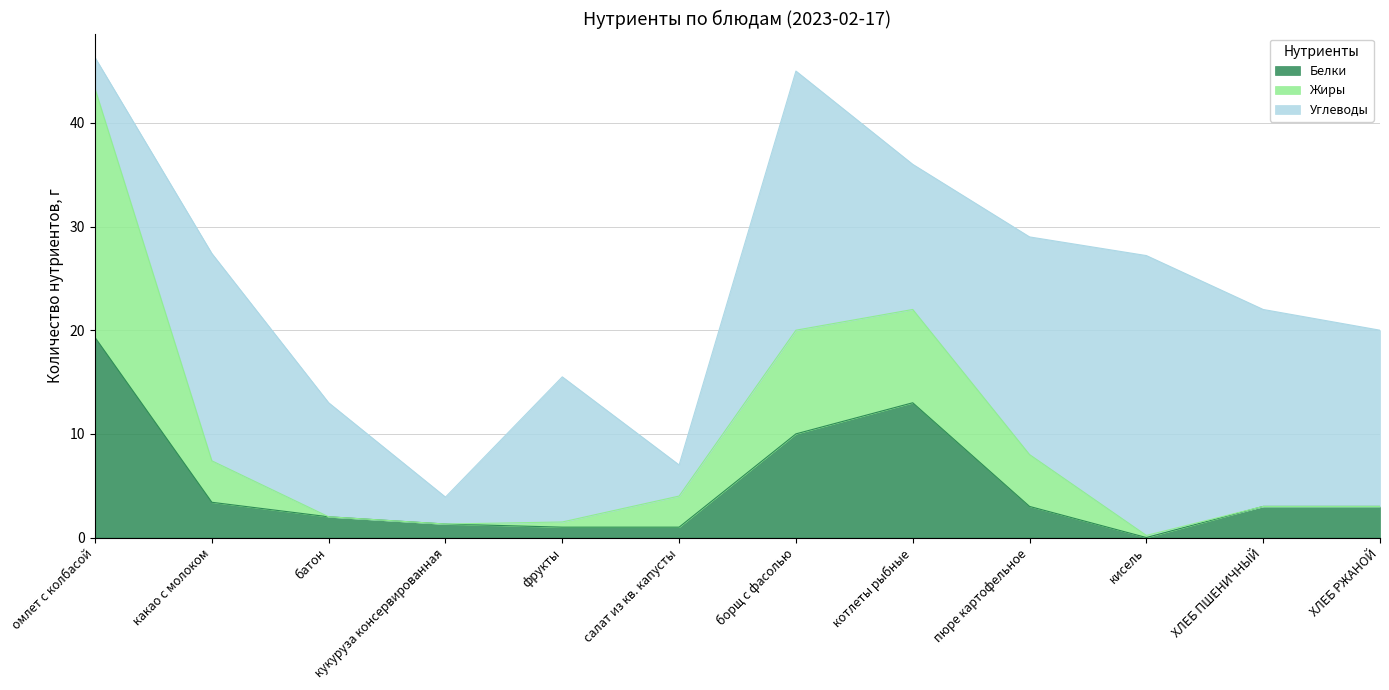

Does the chart have visible grid lines?

Yes